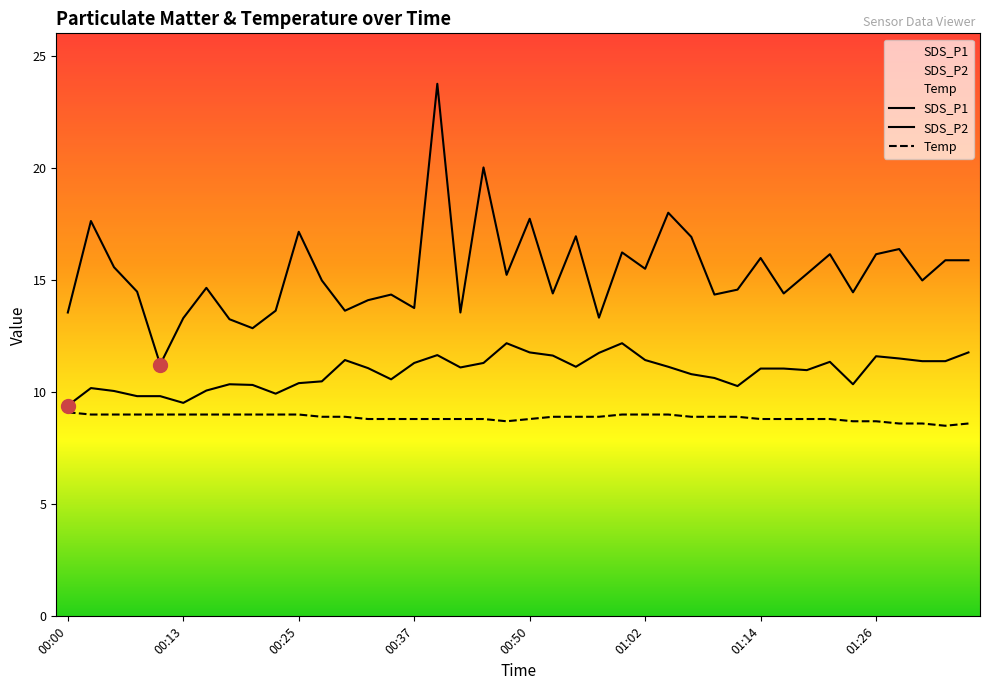

Reading left to right, what are all the values shown in this chart?

SDS_P1: 00:00=13.6	00:03=17.6	00:05=15.6	00:08=14.5	00:10=11.2	00:13=13.3	00:15=14.7	00:18=13.2	00:20=12.8	00:22=13.6	00:25=17.1	00:27=15.0	00:30=13.6	00:32=14.1	00:35=14.3	00:37=13.8	00:40=23.8	00:42=13.6	00:45=20.0	00:47=15.2	00:50=17.7	00:52=14.4	00:54=16.9	00:57=13.3	00:59=16.2	01:02=15.5	01:04=18.0	01:07=16.9	01:09=14.3	01:11=14.6	01:14=16.0	01:16=14.4	01:19=15.3	01:21=16.1	01:24=14.4	01:26=16.1	01:29=16.4	01:31=15.0	01:34=15.9	01:36=15.9
SDS_P2: 00:00=9.4	00:03=10.2	00:05=10.1	00:08=9.8	00:10=9.8	00:13=9.5	00:15=10.1	00:18=10.3	00:20=10.3	00:22=9.9	00:25=10.4	00:27=10.5	00:30=11.4	00:32=11.1	00:35=10.6	00:37=11.3	00:40=11.7	00:42=11.1	00:45=11.3	00:47=12.2	00:50=11.8	00:52=11.6	00:54=11.1	00:57=11.8	00:59=12.2	01:02=11.4	01:04=11.1	01:07=10.8	01:09=10.6	01:11=10.3	01:14=11.1	01:16=11.1	01:19=11.0	01:21=11.3	01:24=10.3	01:26=11.6	01:29=11.5	01:31=11.4	01:34=11.4	01:36=11.8
Temp: 00:00=9.1	00:03=9.0	00:05=9.0	00:08=9.0	00:10=9.0	00:13=9.0	00:15=9.0	00:18=9.0	00:20=9.0	00:22=9.0	00:25=9.0	00:27=8.9	00:30=8.9	00:32=8.8	00:35=8.8	00:37=8.8	00:40=8.8	00:42=8.8	00:45=8.8	00:47=8.7	00:50=8.8	00:52=8.9	00:54=8.9	00:57=8.9	00:59=9.0	01:02=9.0	01:04=9.0	01:07=8.9	01:09=8.9	01:11=8.9	01:14=8.8	01:16=8.8	01:19=8.8	01:21=8.8	01:24=8.7	01:26=8.7	01:29=8.6	01:31=8.6	01:34=8.5	01:36=8.6